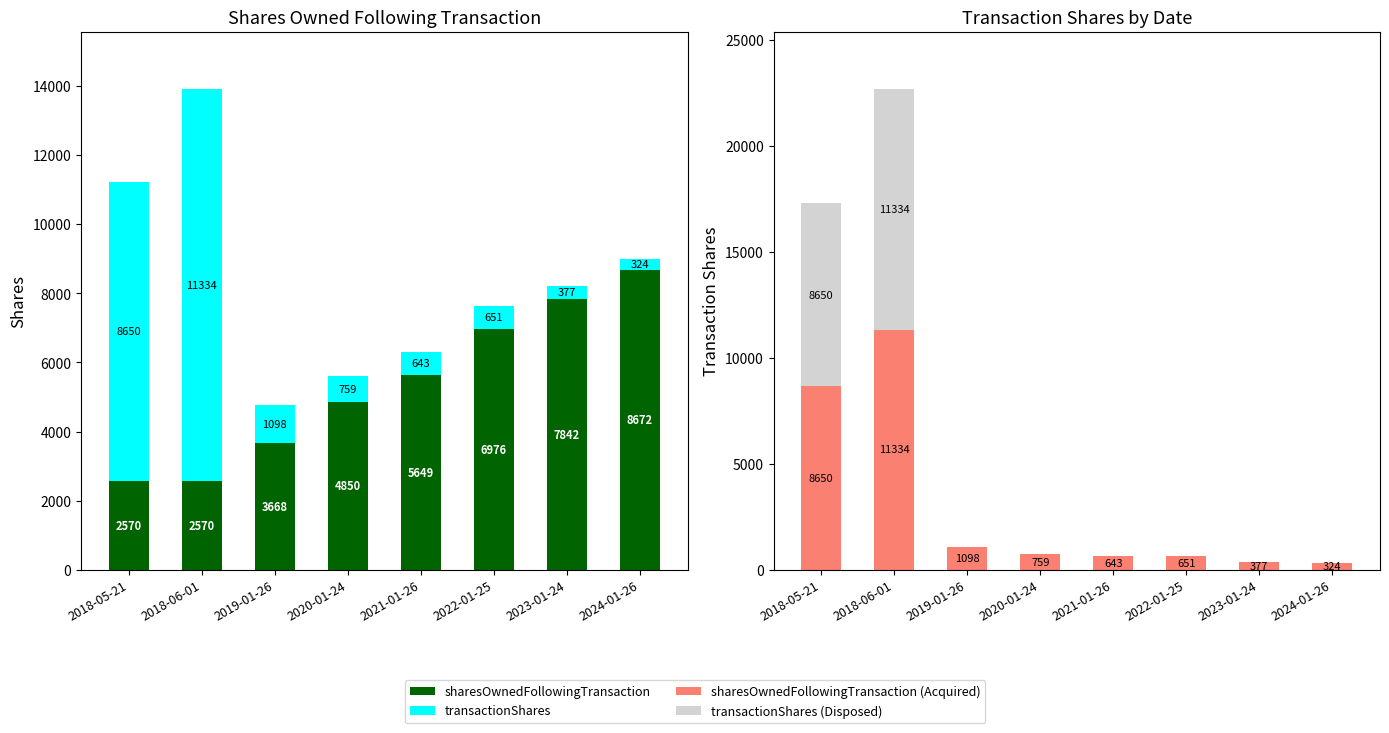

Where does the sharesOwnedFollowingTransaction series first go above 5649?

2022-01-25